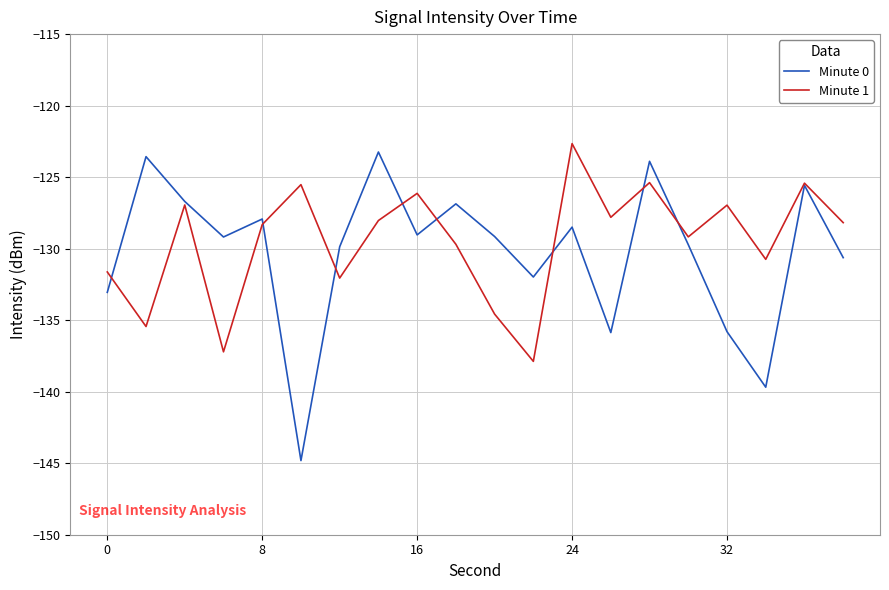

What is the greatest value displayed?

-122.7